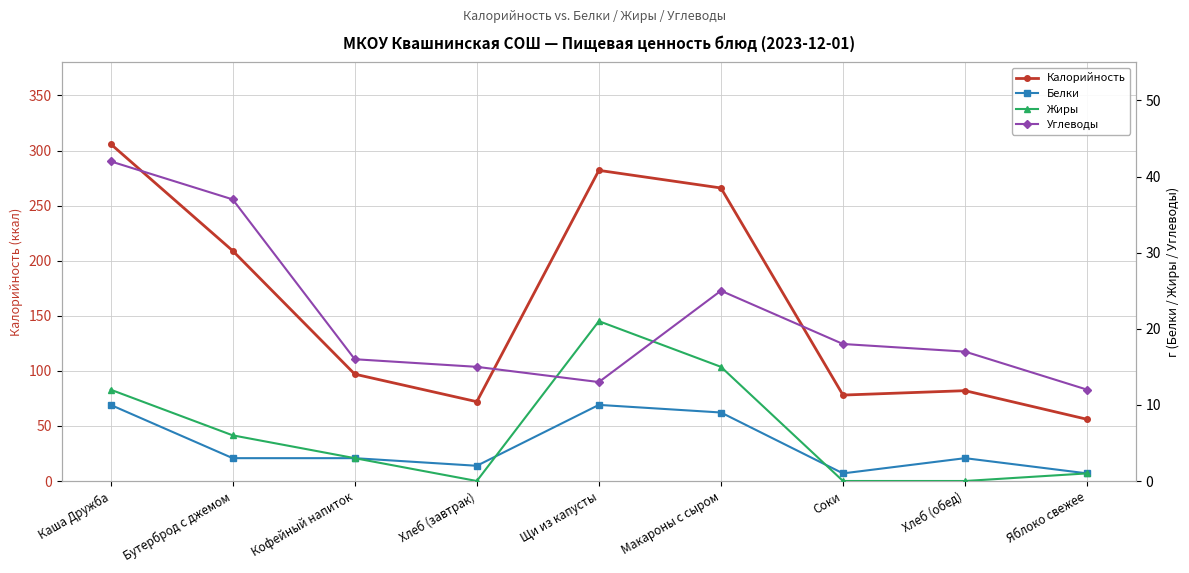

Is the value of Белки at Яблоко свежее greater than the value of Жиры at Макароны с сыром?

No